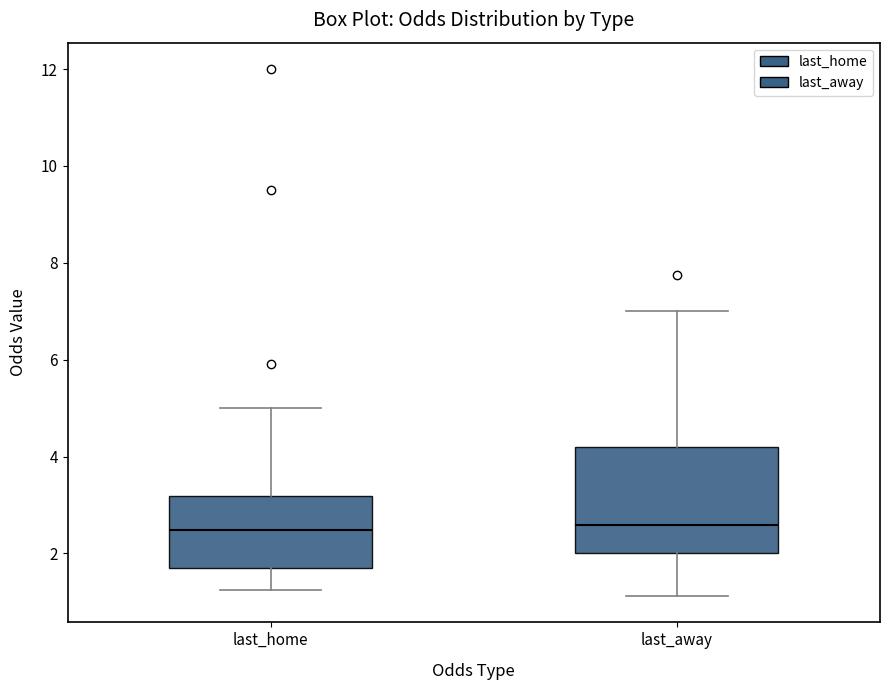

Reading left to right, read every box against the y-axis: the position of its median line, the range the box covers, and the ends of its whiskers. The values are not printed on the chart, so give them approximately, as read against the axis.

last_home: median 2.4, box 1.8 to 3.2, whiskers 1.2 to 5.0
last_away: median 2.6, box 2.0 to 4.2, whiskers 1.2 to 7.0